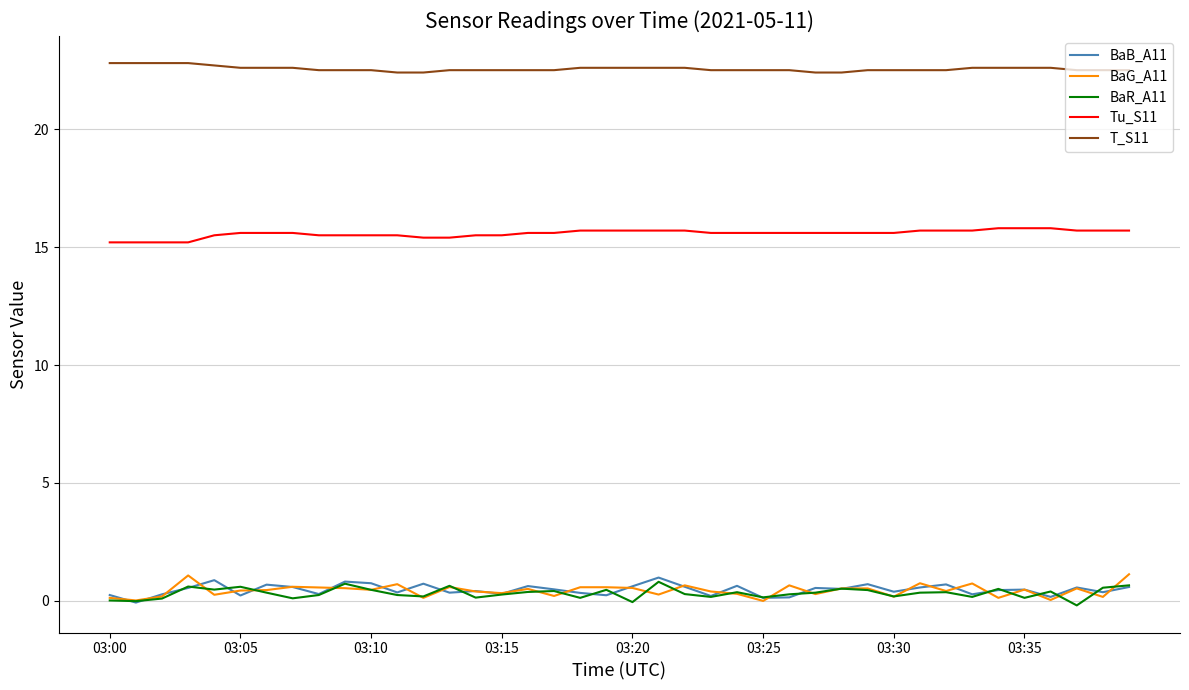

How many categories are shown in the chart?

40